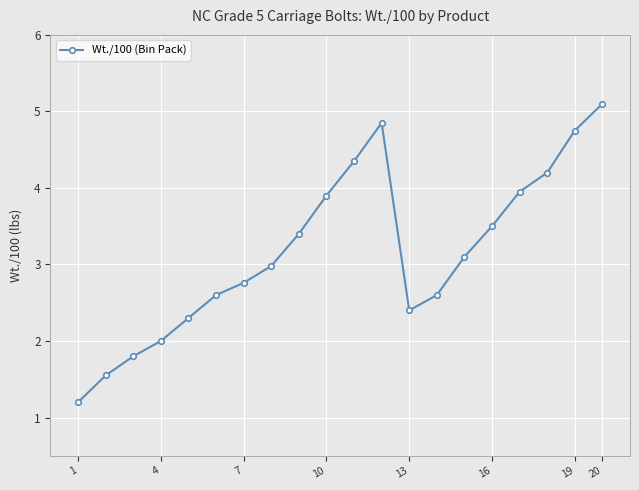

What is the greatest value displayed?

5.1